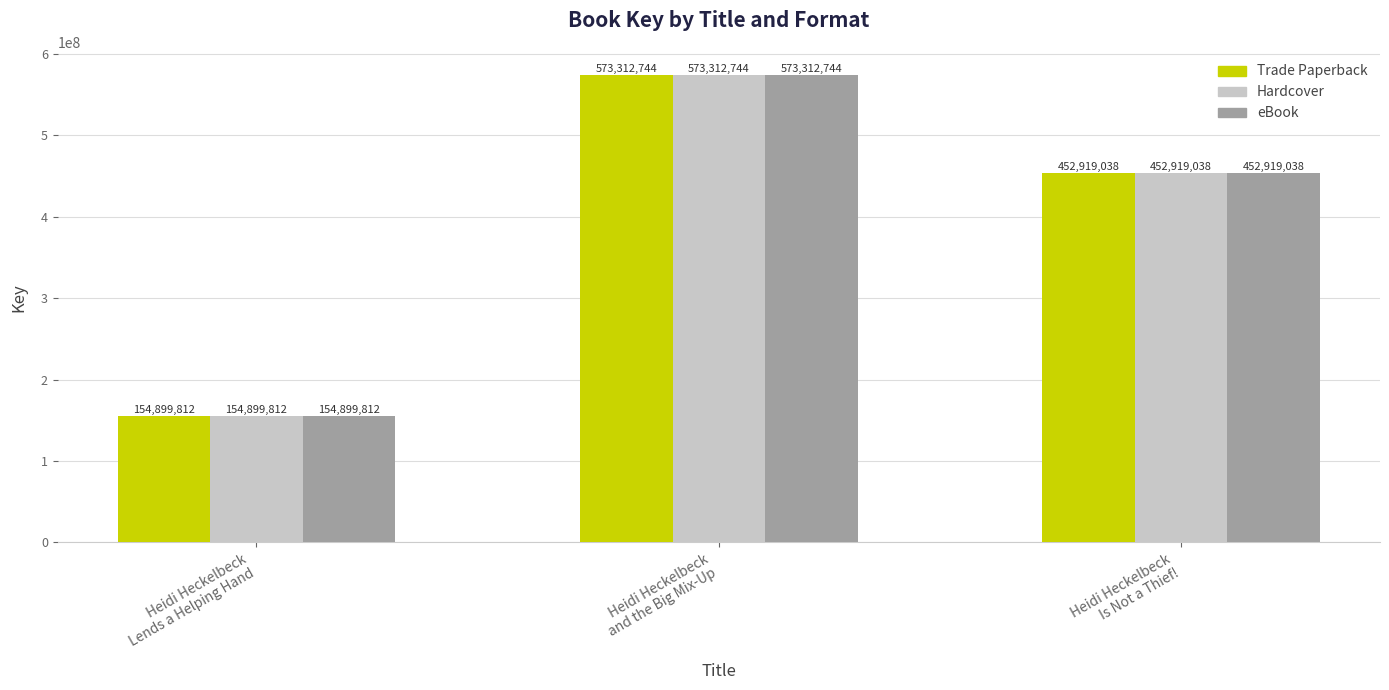

Count the Trade Paperback values in the range 154899812 to 573312744.

3